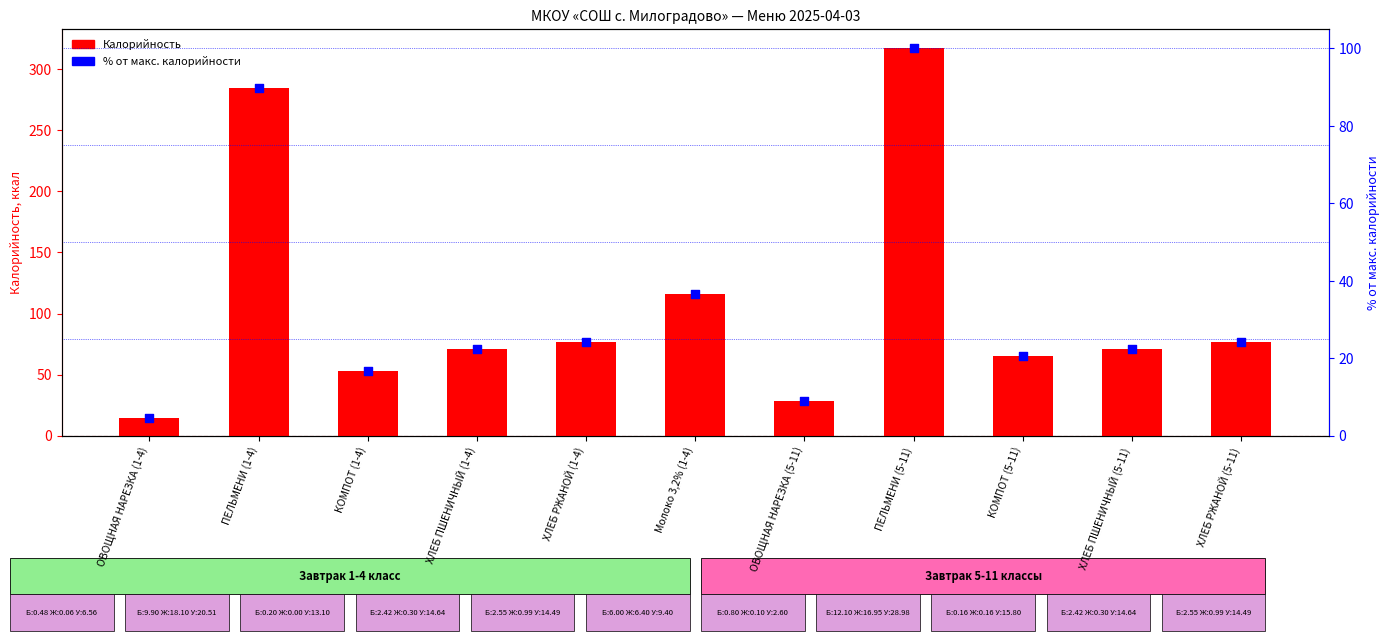

What is the total value across all series at ХЛЕБ РЖАНОЙ (1-4)?

101.4